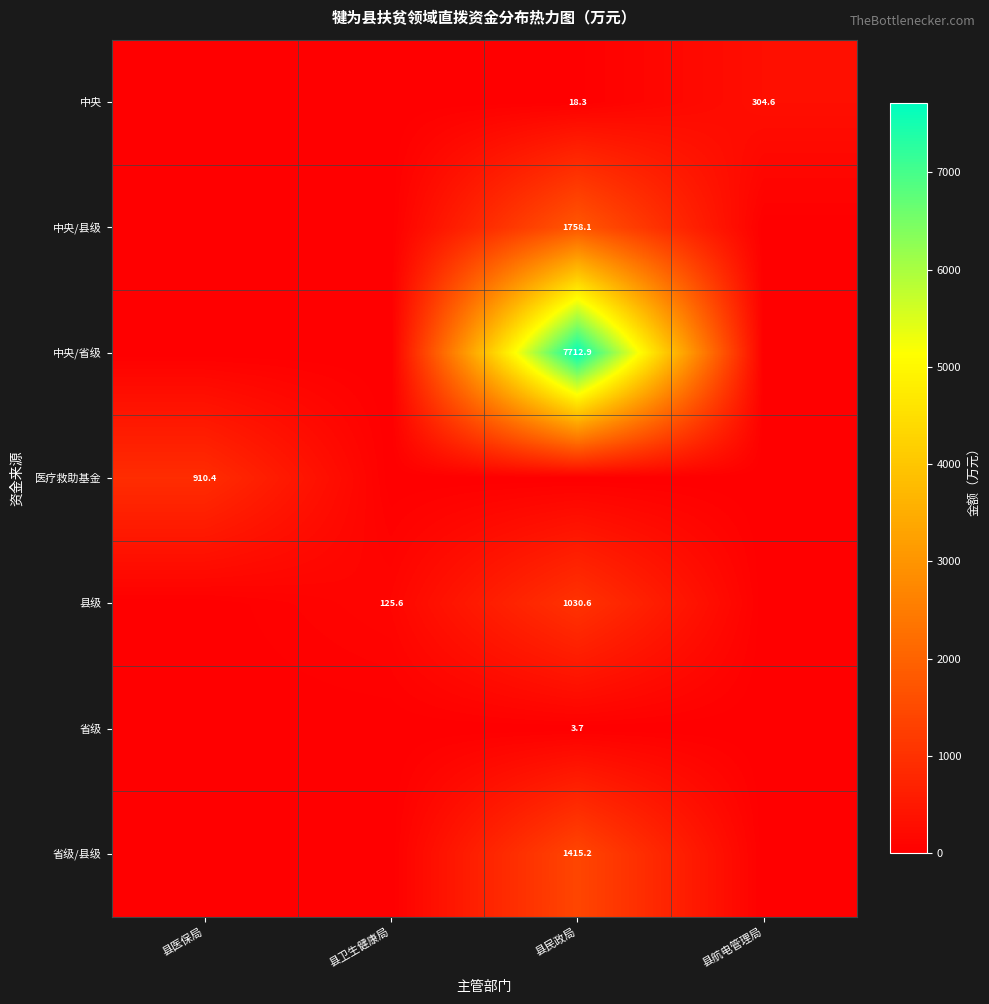

Which label corresponds to the largest value in the chart?

县民政局